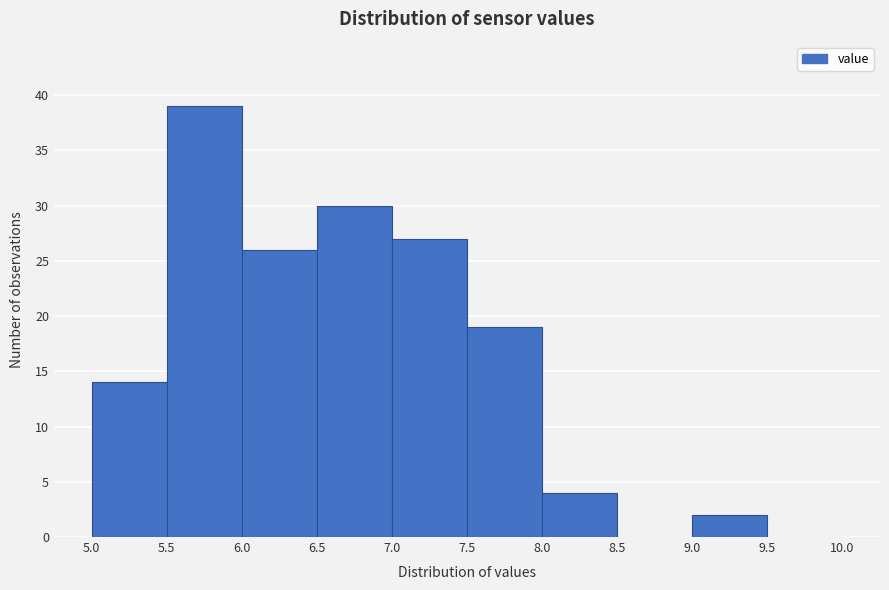

What is the height of the bar covering 6.5 to 7.0 on the x-axis? The values are not printed on the chart, so give them approximately, as read against the axis.

30